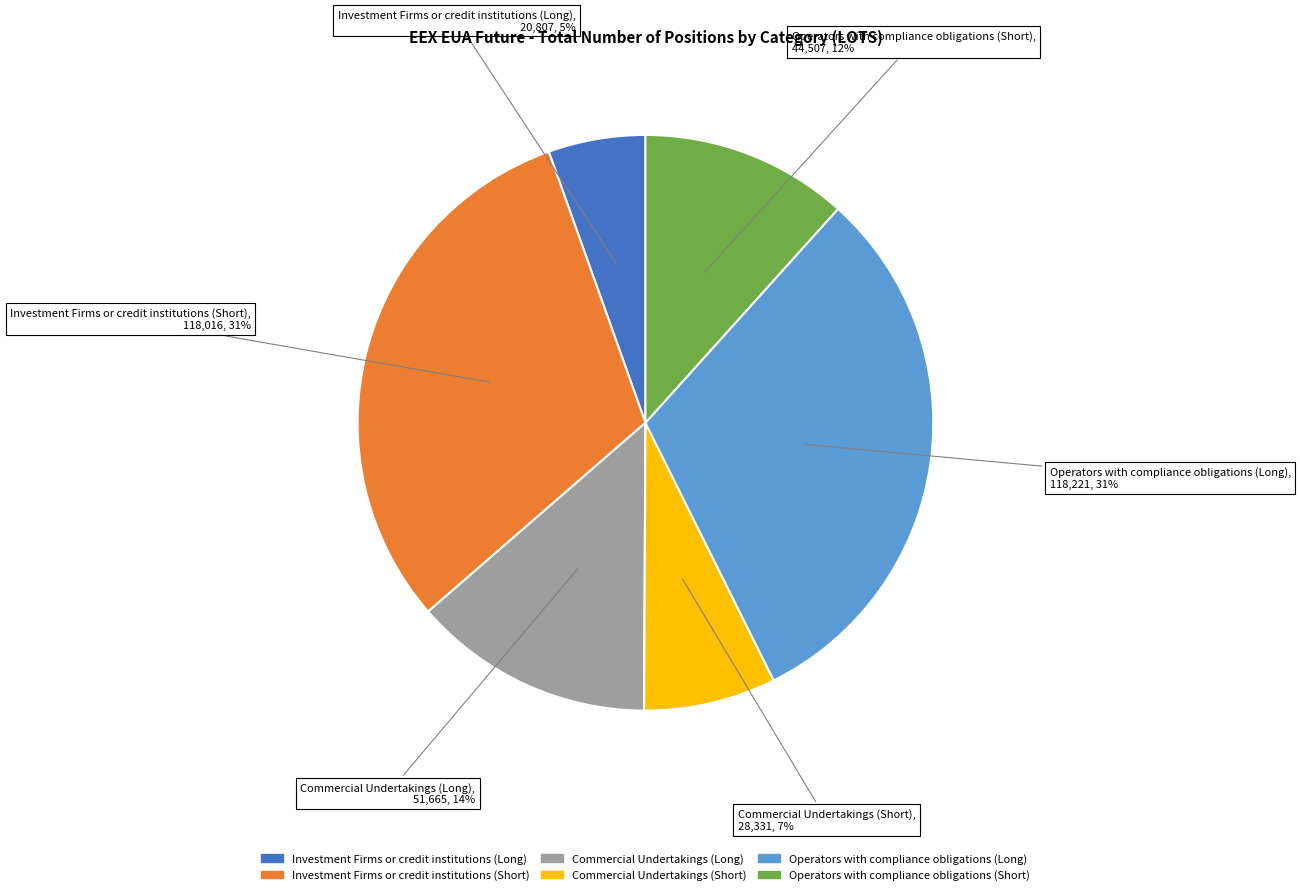

To the nearest percent, what is the difference between the largest and smallest slice percentages?

26%